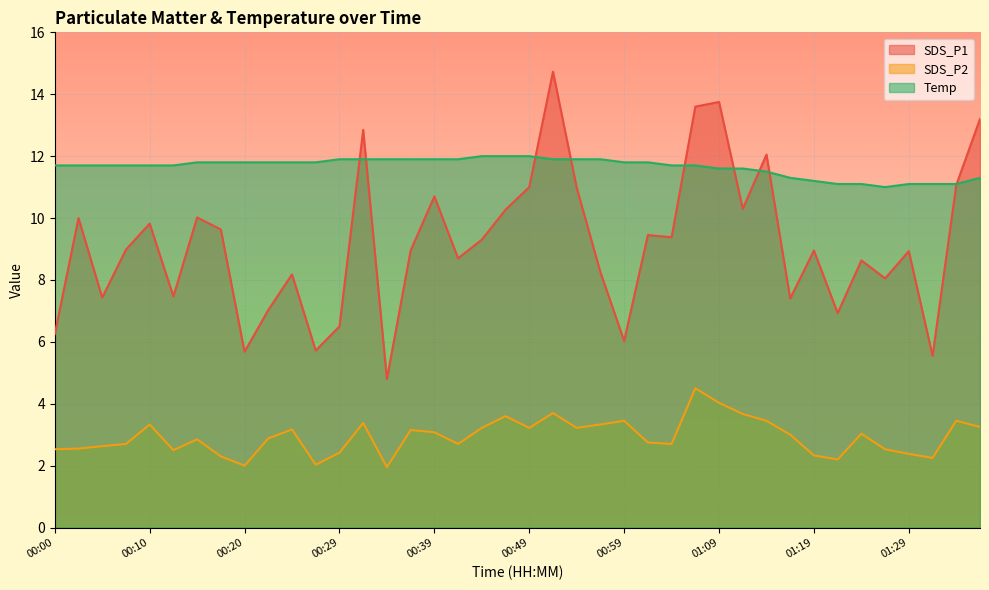

What is the spread (max minus min) of values at 00:07?

9.0